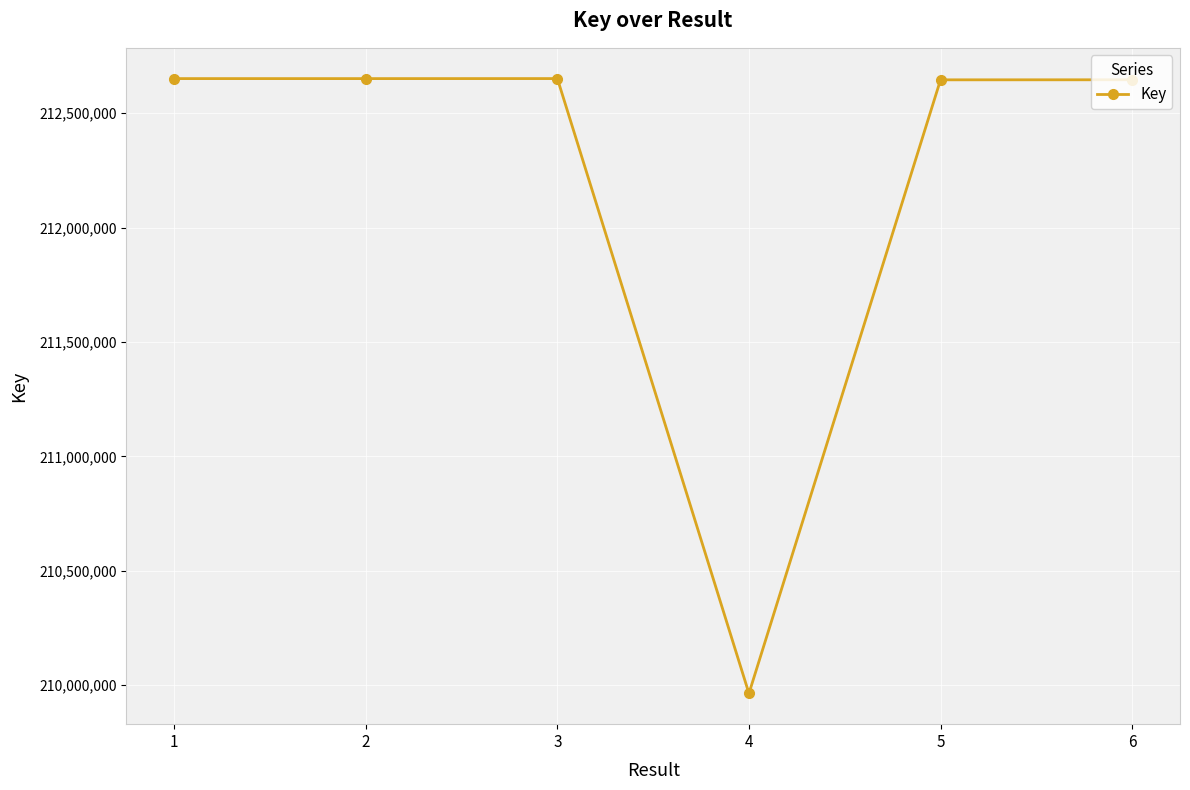

What is the greatest value displayed?

212651127